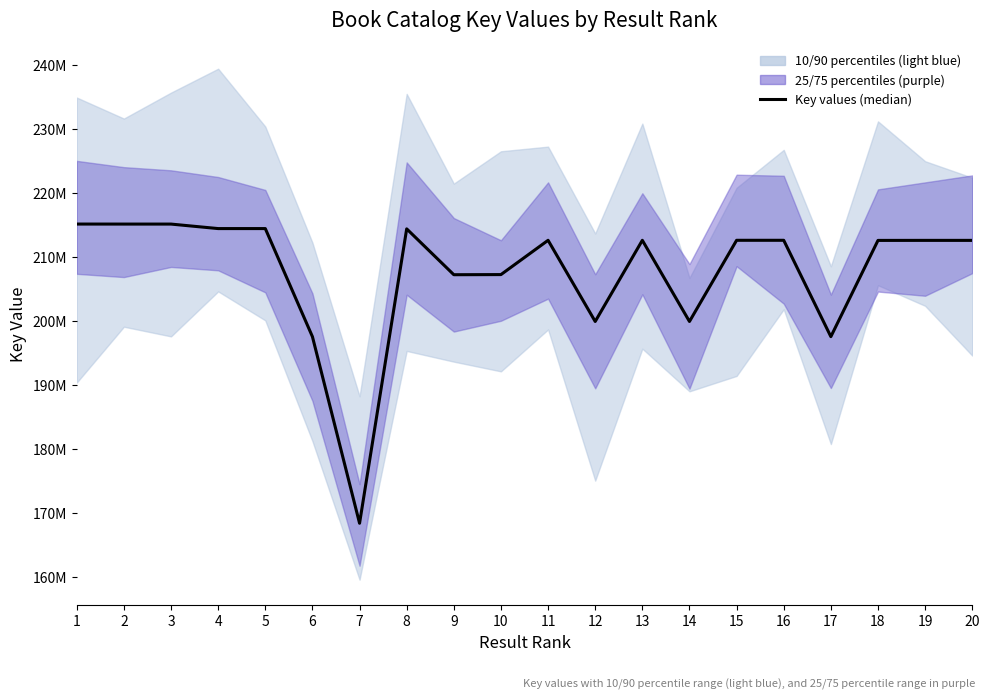

Which label corresponds to the smallest value in the chart?

7